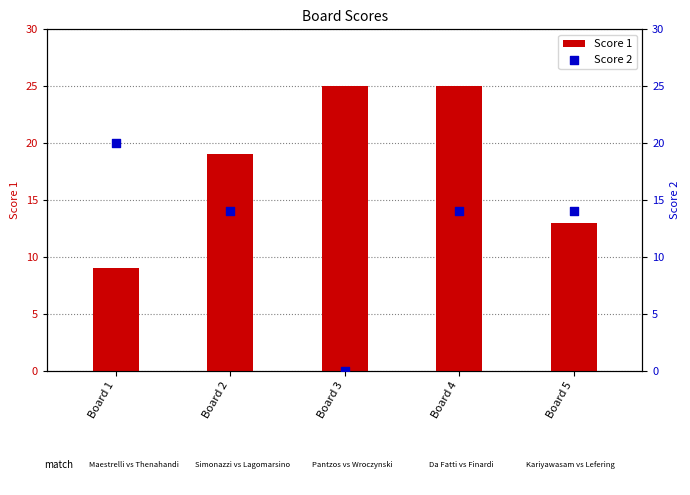

At which category is the sum across all series the highest?

Board 4